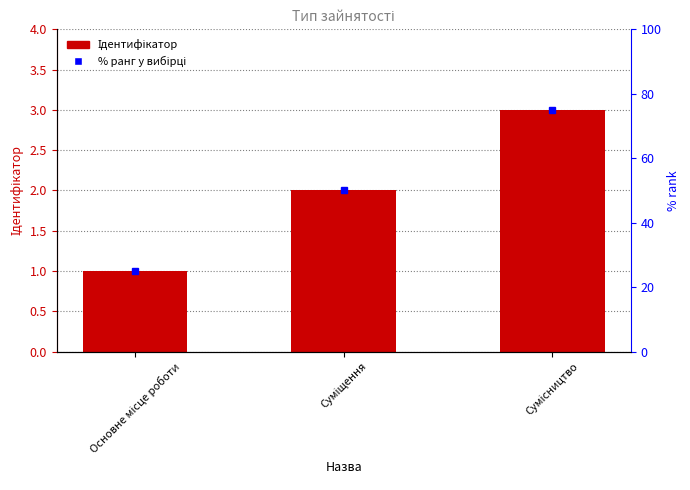

What value does the data have at Суміщення?

2